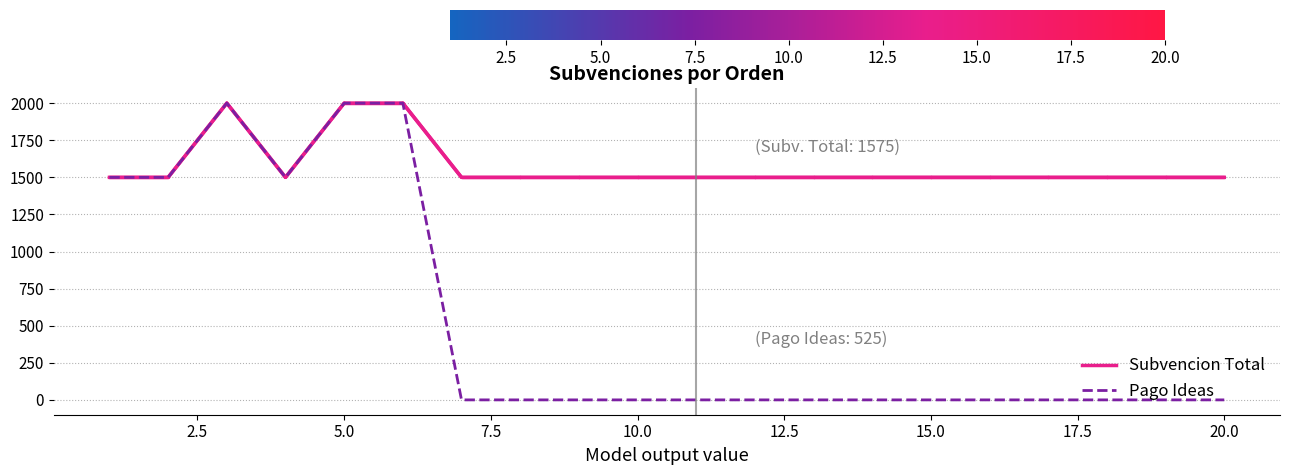

How many lines are shown in the chart?

2